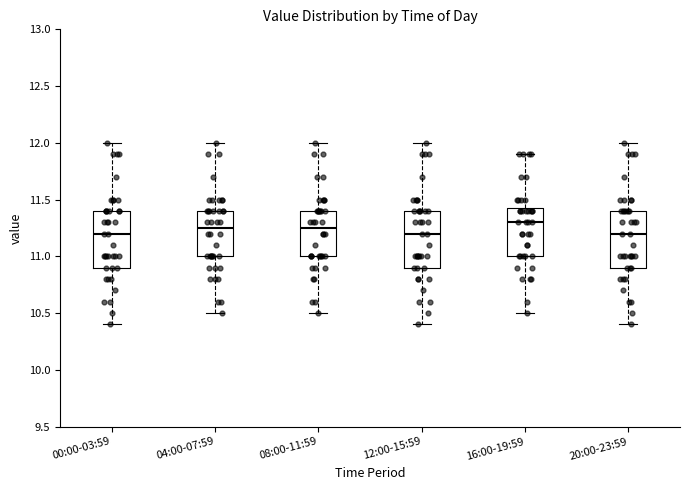

Where does the median line of the box for 08:00-11:59 sit on the y-axis? The values are not printed on the chart, so give them approximately, as read against the axis.

11.25